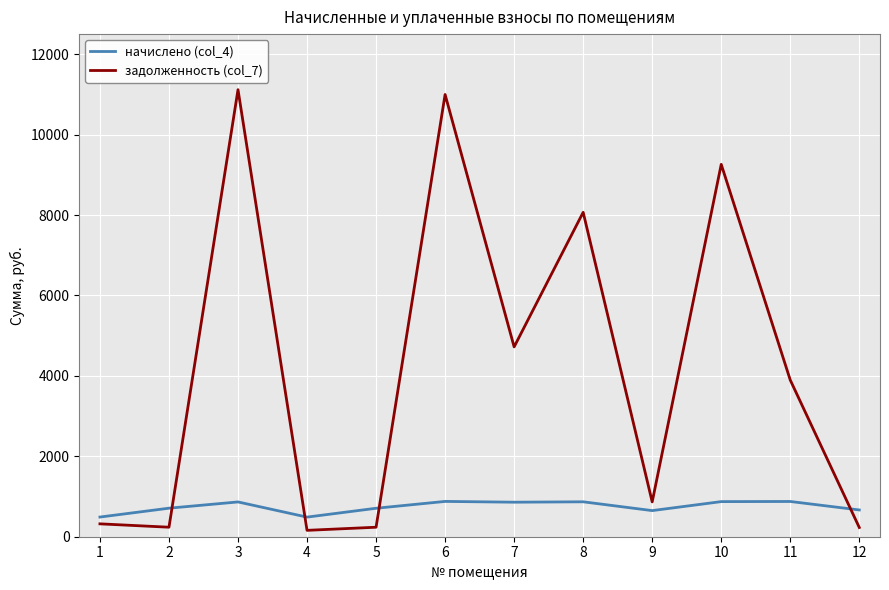

How many lines are shown in the chart?

2